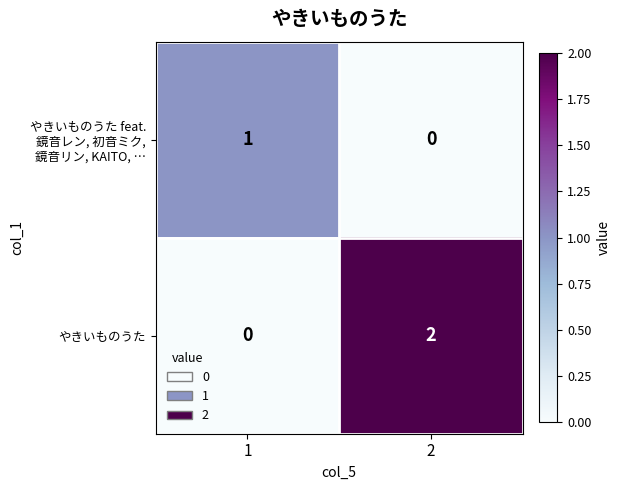

The value of やきいものうた at 2 is 2. True or false?

True